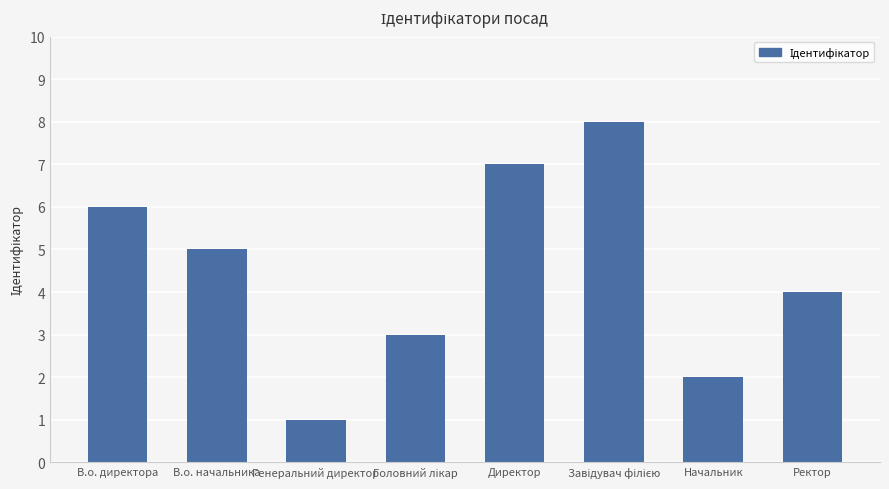

What is the label of the 3rd bar from the left?

Генеральний директор